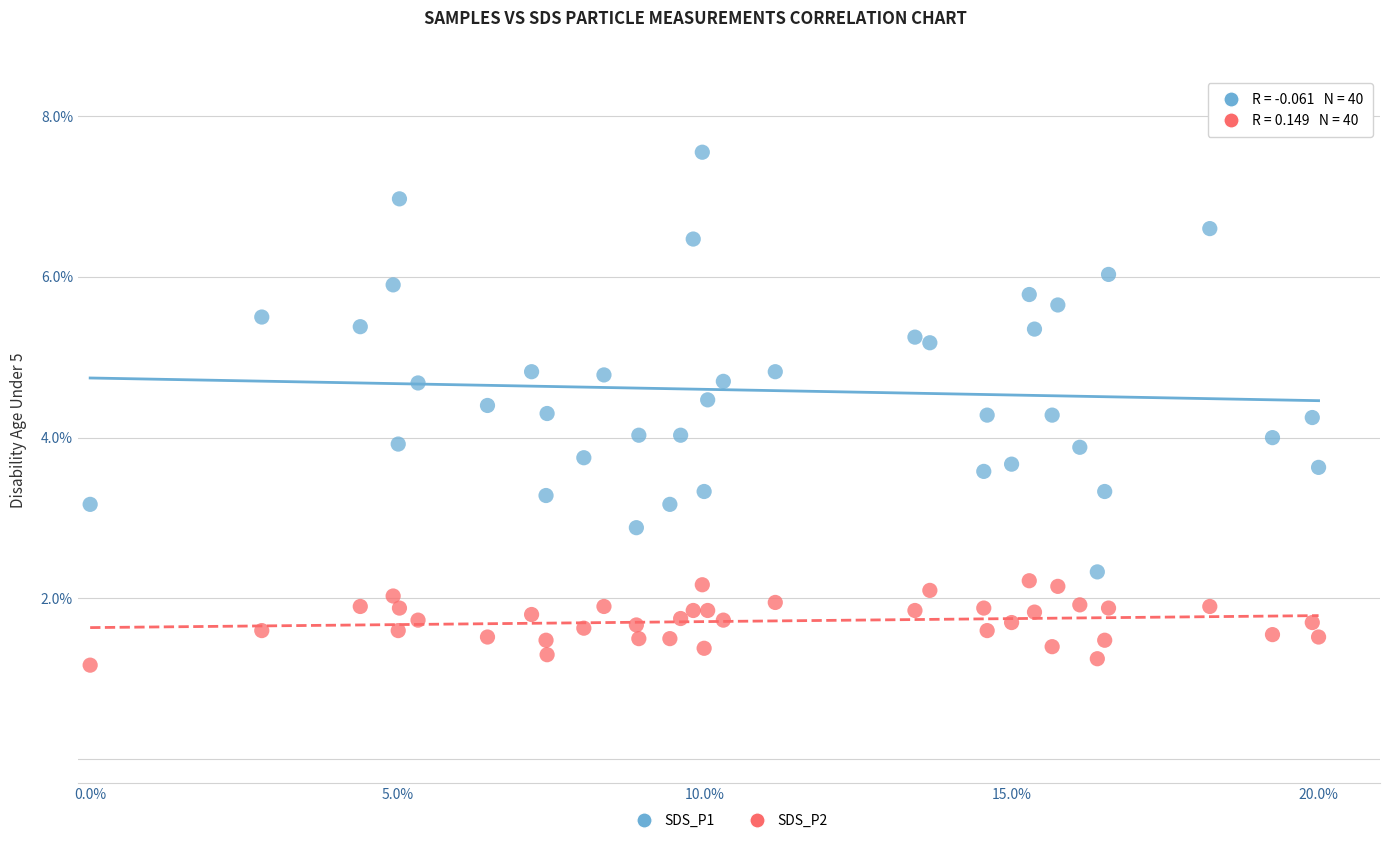

Which series has the widest spread of Y values?

SDS_P1